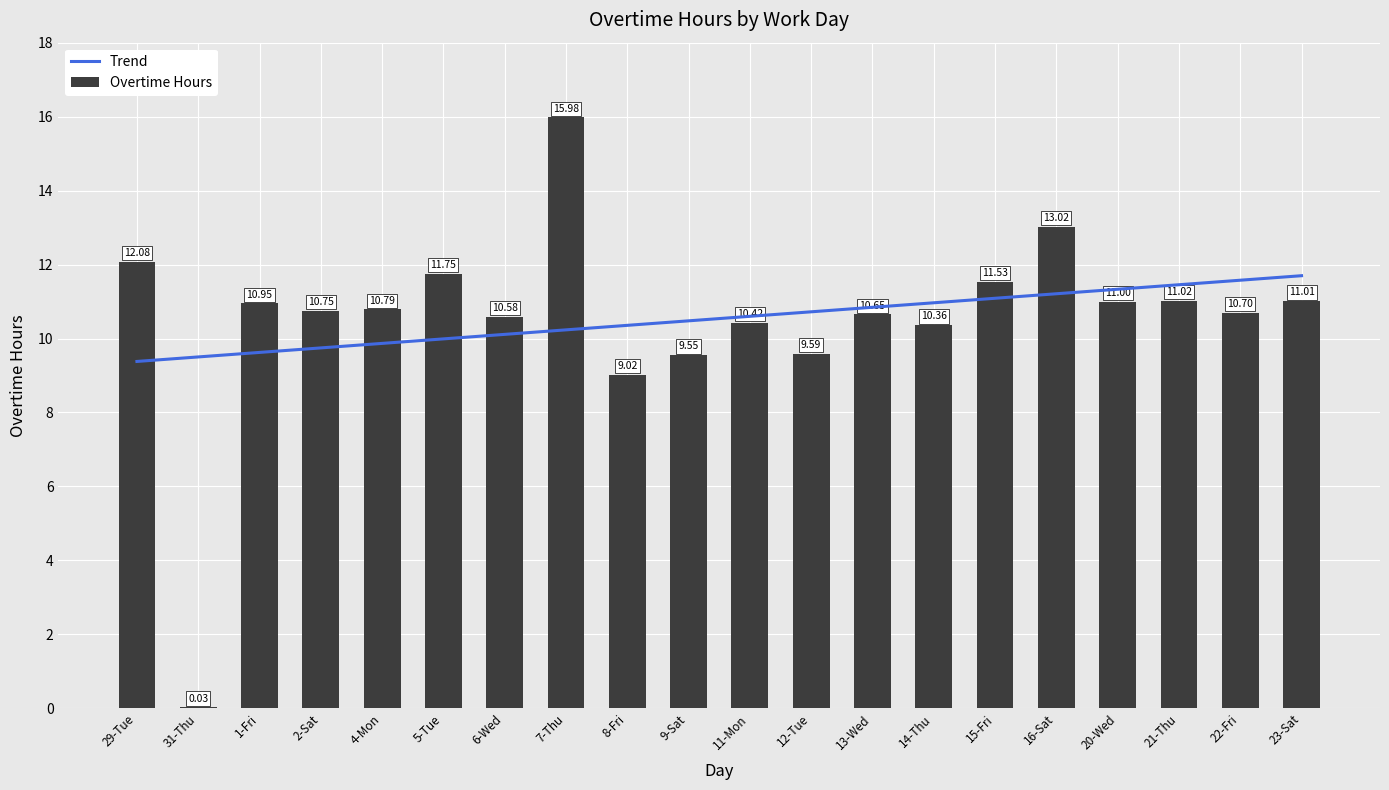

Reading left to right, what are all the values shown in this chart?

29-Tue=12.1	31-Thu=0.0	1-Fri=10.9	2-Sat=10.8	4-Mon=10.8	5-Tue=11.8	6-Wed=10.6	7-Thu=16.0	8-Fri=9.0	9-Sat=9.6	11-Mon=10.4	12-Tue=9.6	13-Wed=10.7	14-Thu=10.4	15-Fri=11.5	16-Sat=13.0	20-Wed=11.0	21-Thu=11.0	22-Fri=10.7	23-Sat=11.0